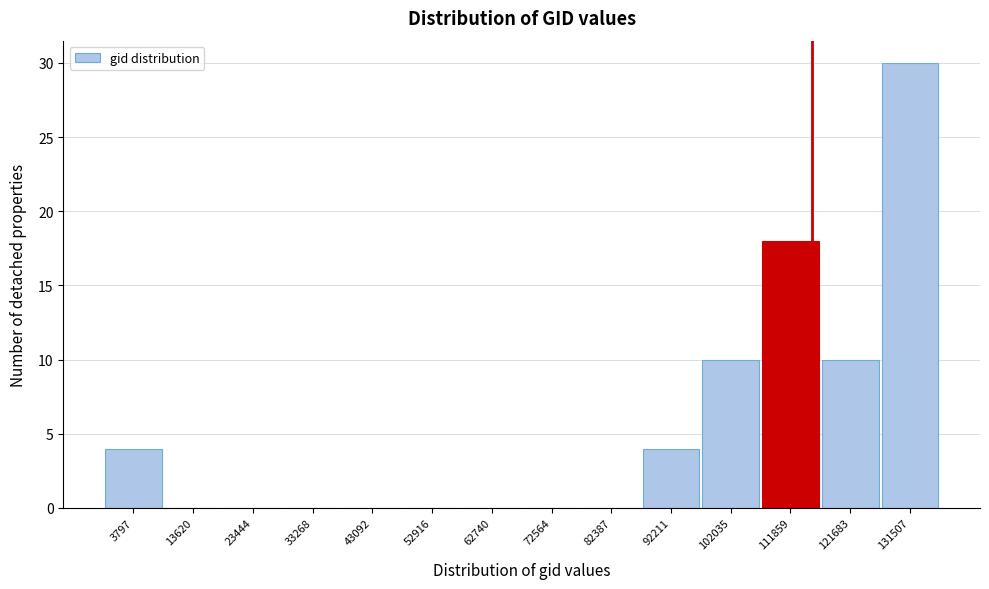

Reading left to right, list all the values displayed in this chart.

3797=4	13620=0	23444=0	33268=0	43092=0	52916=0	62740=0	72564=0	82387=0	92211=4	102035=10	111859=18	121683=10	131507=30